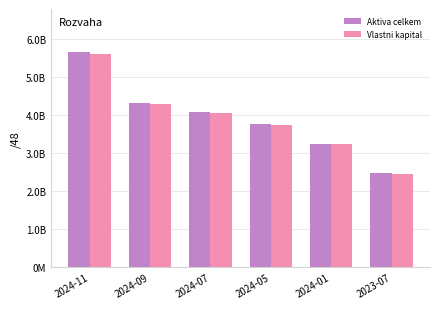

Is the value of Vlastni kapital at 2024-05 greater than the value of Aktiva celkem at 2024-07?

No